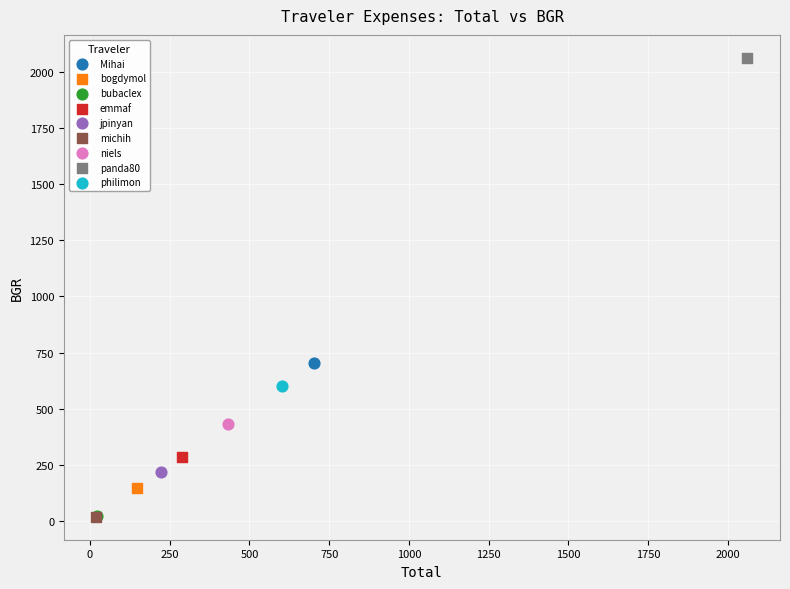

What are all the series names shown in the legend?

Mihai, bogdymol, bubaclex, emmaf, jpinyan, michih, niels, panda80, philimon